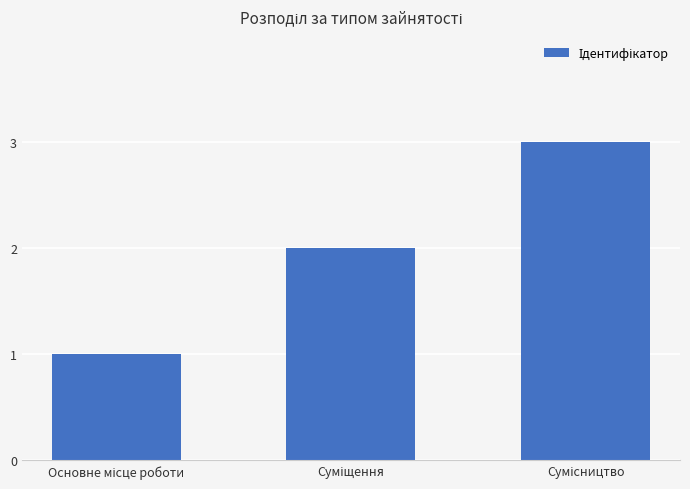

What is the maximum value shown in the chart?

3